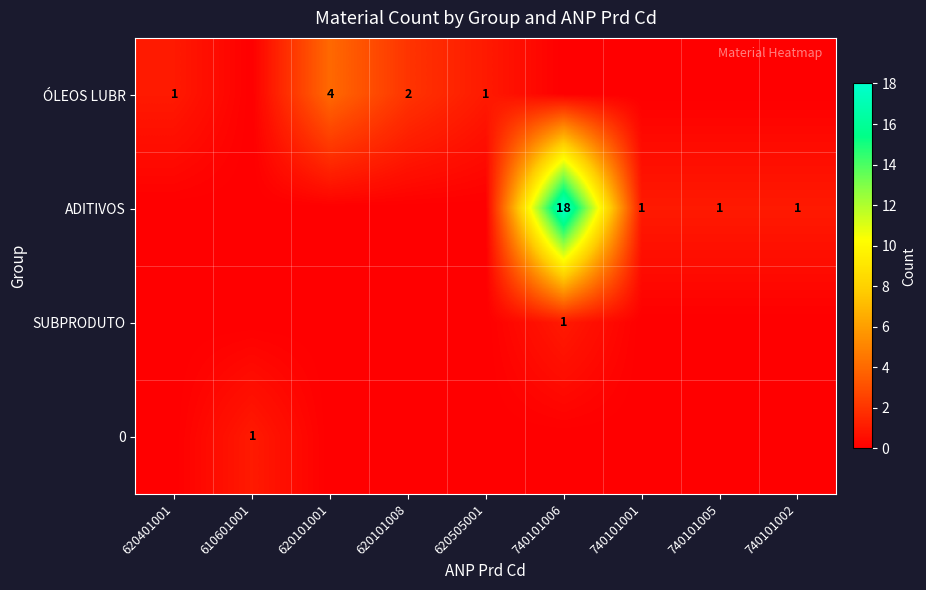

True or false: SUBPRODUTO has a value of 1 at 740101006.

True